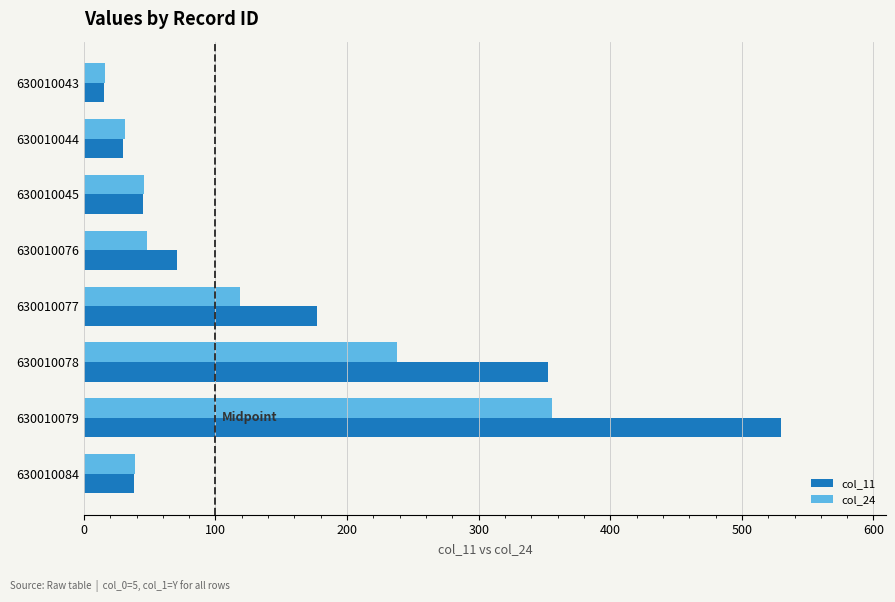

Which series has the widest spread of values?

col_11